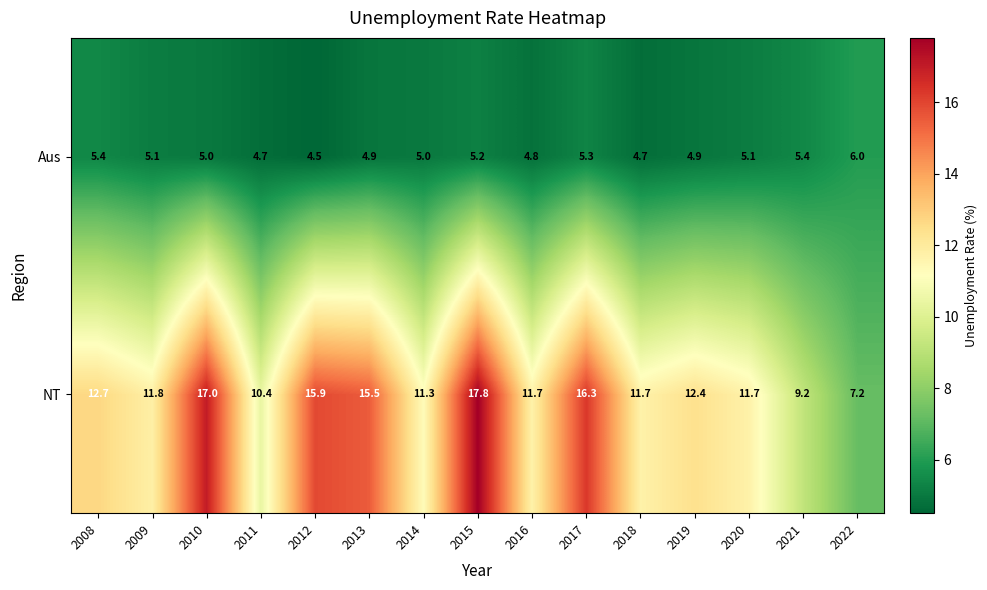

At which label does NT first exceed 11?

2008